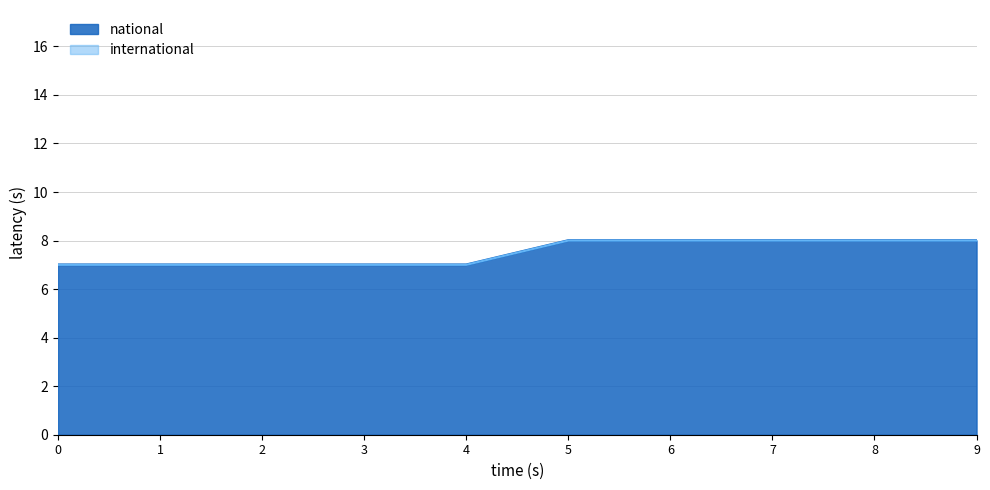

Is it true that national equals 1 at 3?

False